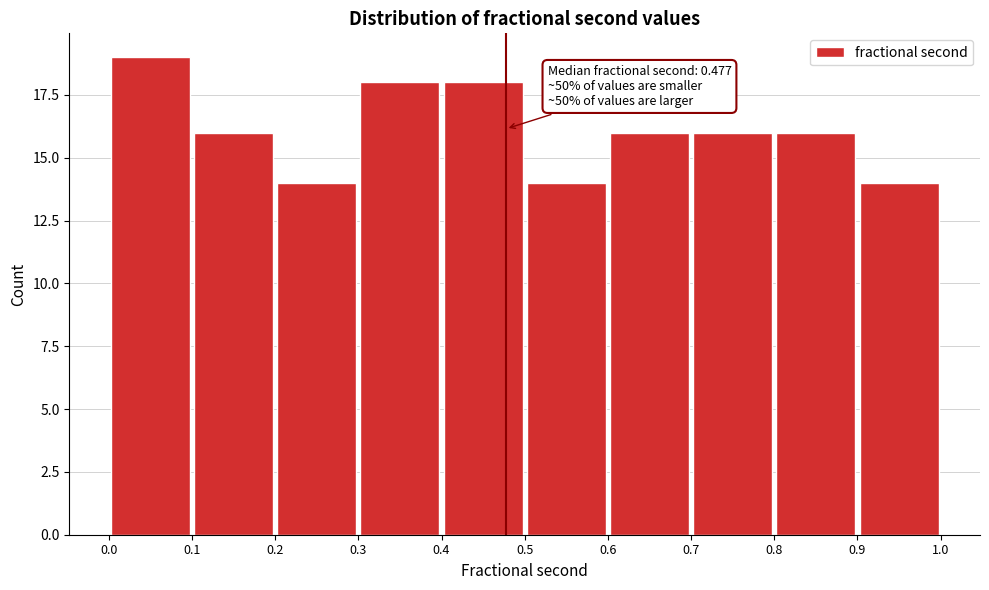

Which range on the x-axis has the tallest bar?

0.0 to 0.1